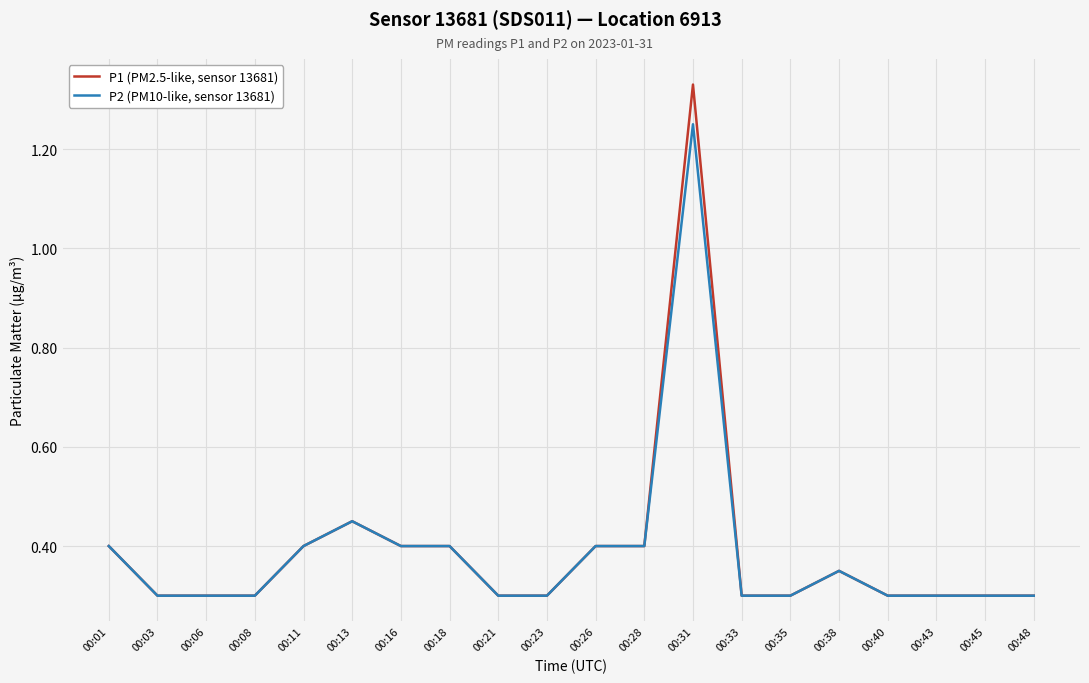

At which category is the sum across all series the highest?

00:31